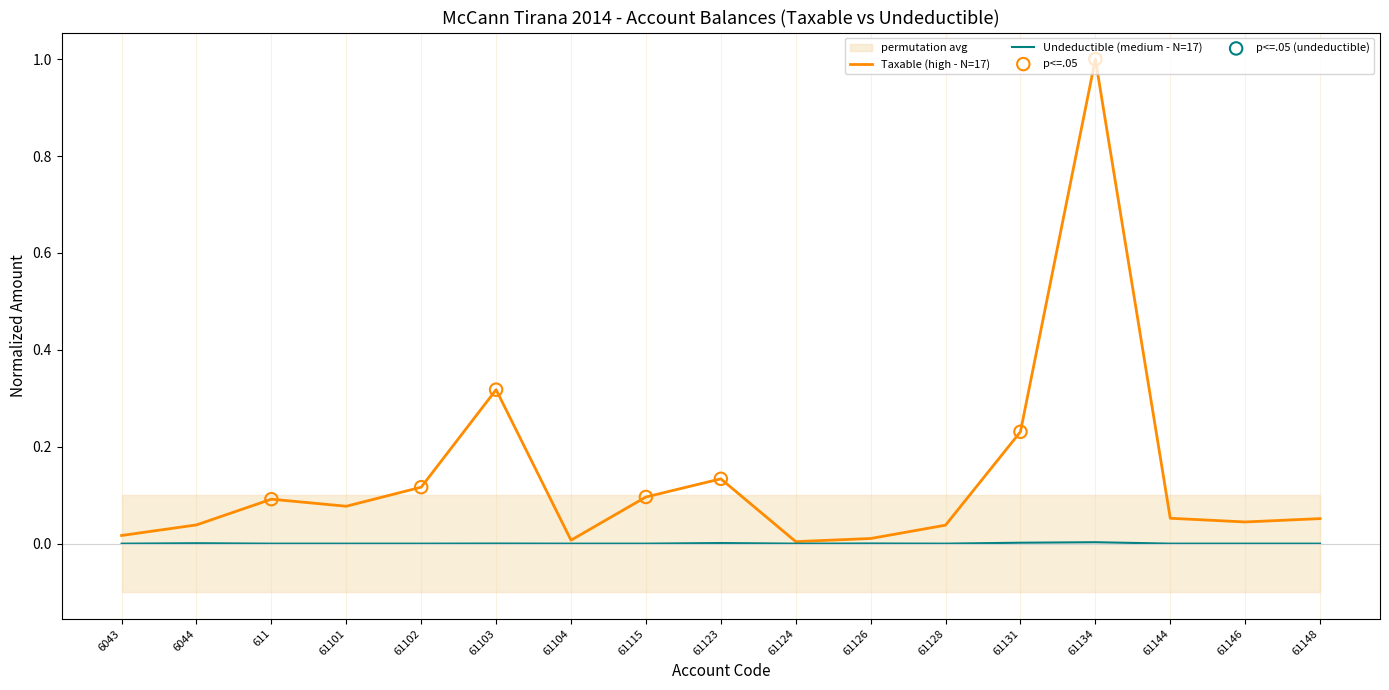

Which series contains the lowest Y value?

Undeductible